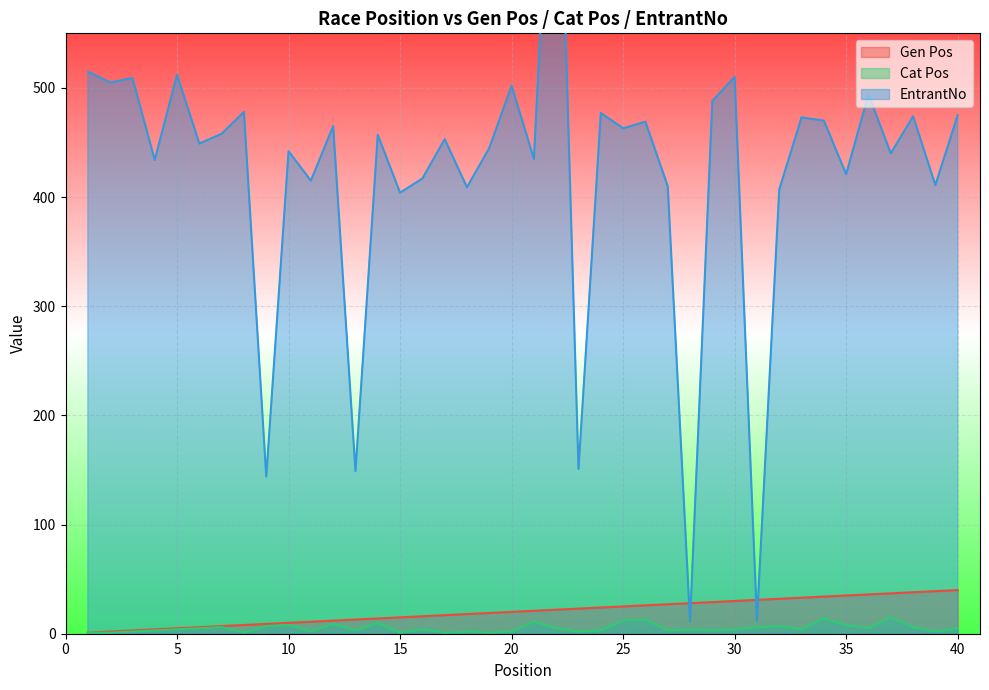

Where do Gen Pos and EntrantNo first cross each other?

27 and 28